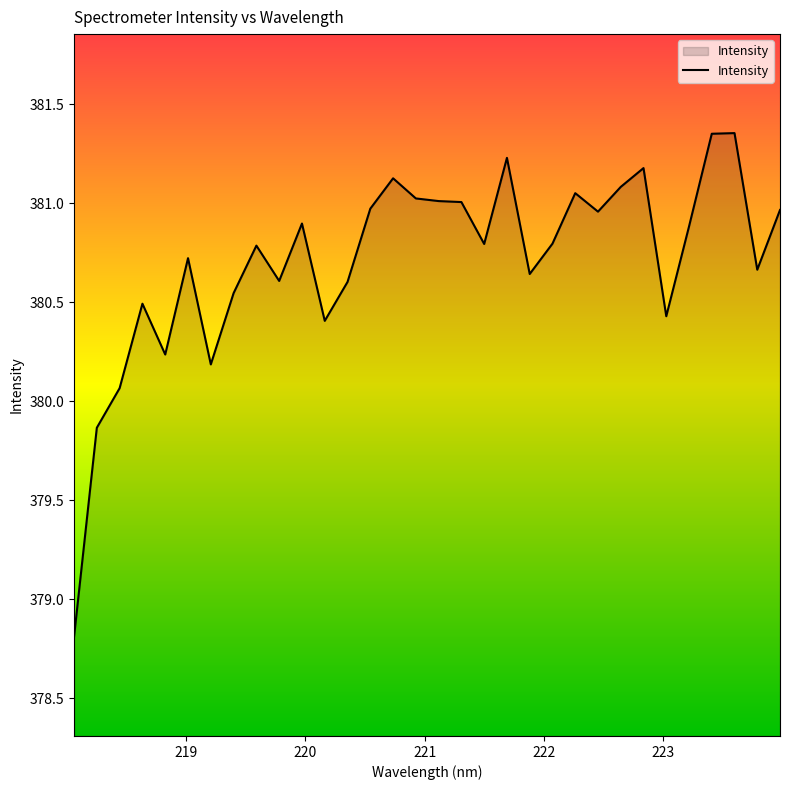

What is the difference between the maximum and minimum values?

2.5